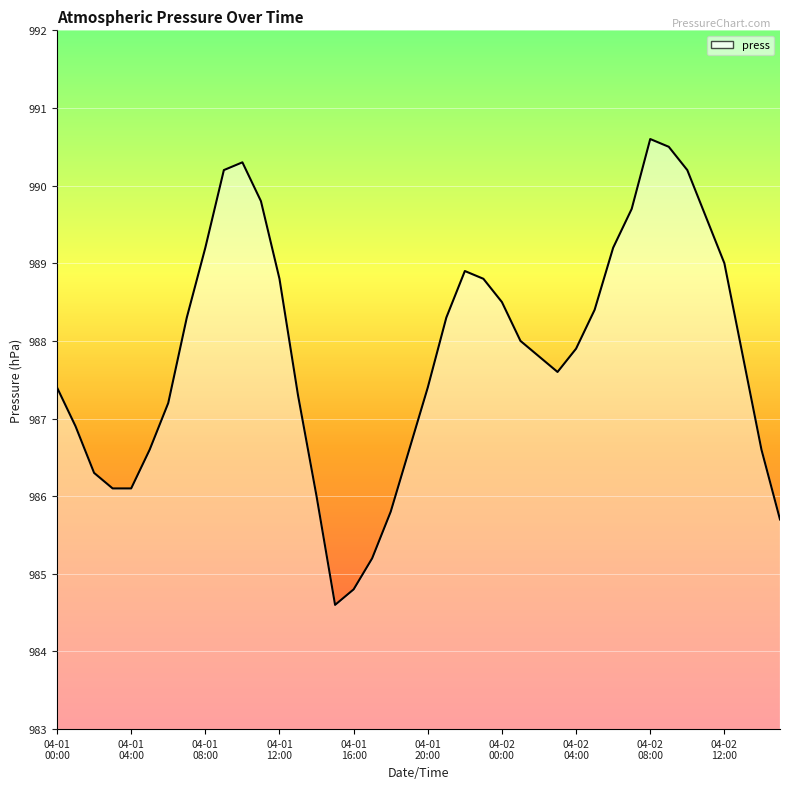

What is the difference between the maximum and minimum values?

6.0